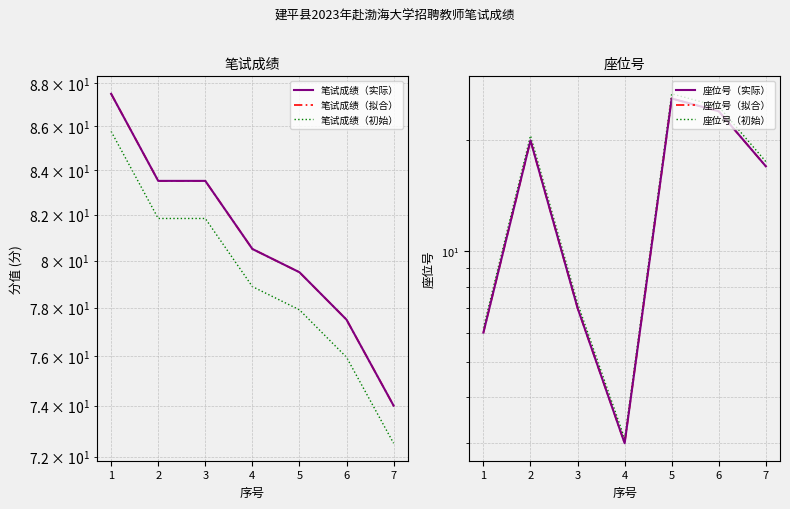

What is the value of the 座位号（初始） point at the 4th from the left?

3.1